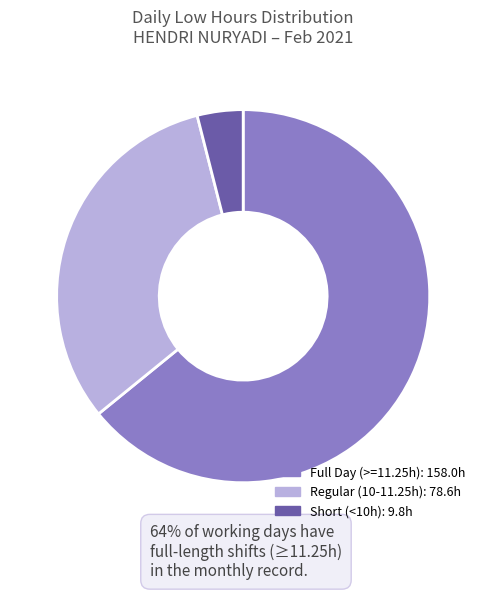

Is there a majority slice in this chart?

Yes